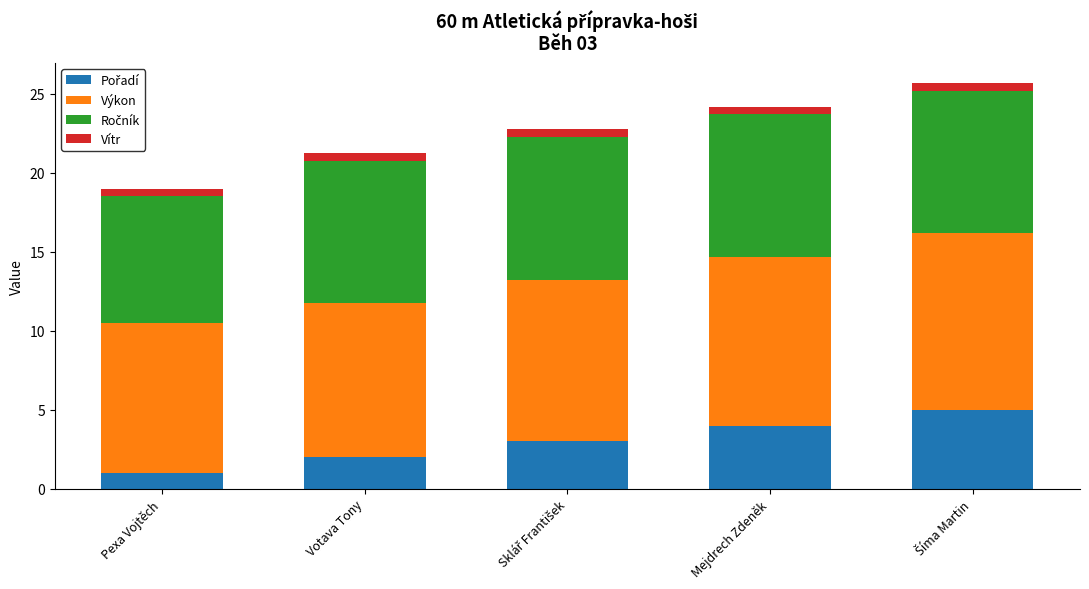

The value of Výkon at Votava Tony is 9.7. True or false?

True